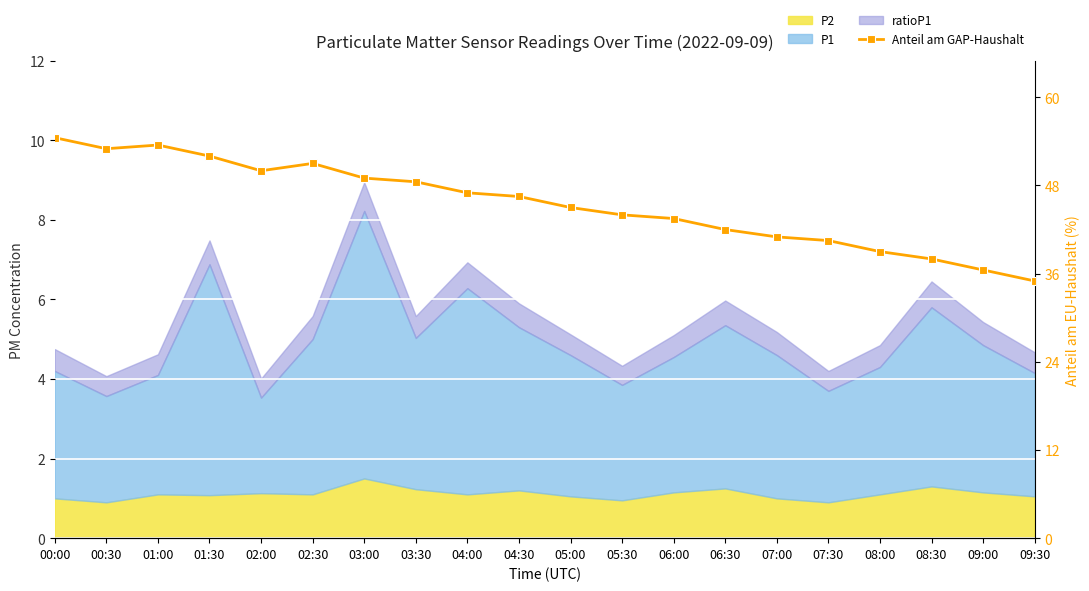

How many values are below 46?

10